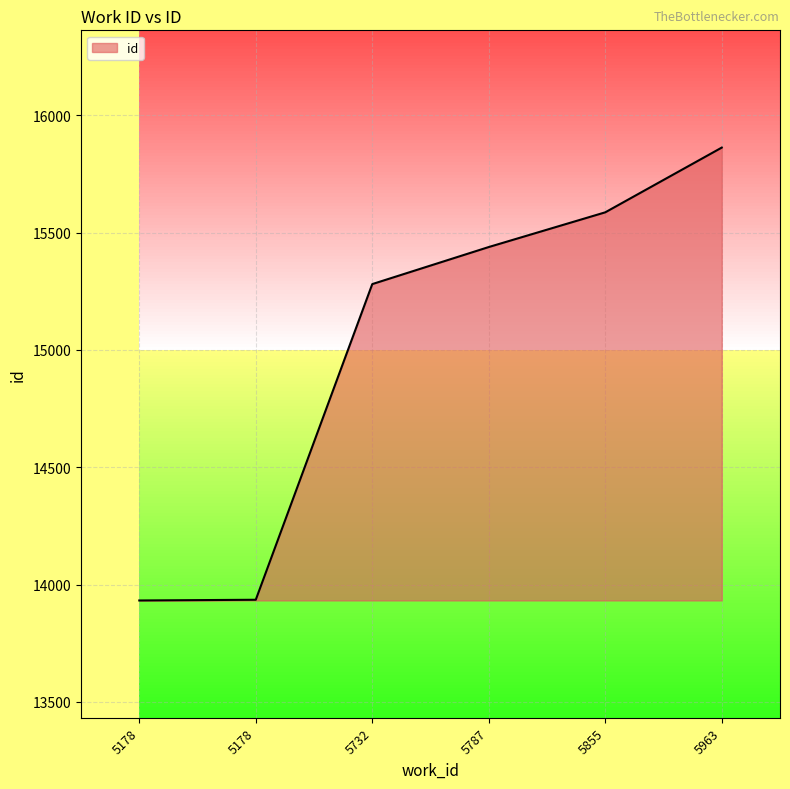

How many values are below 15439?

3